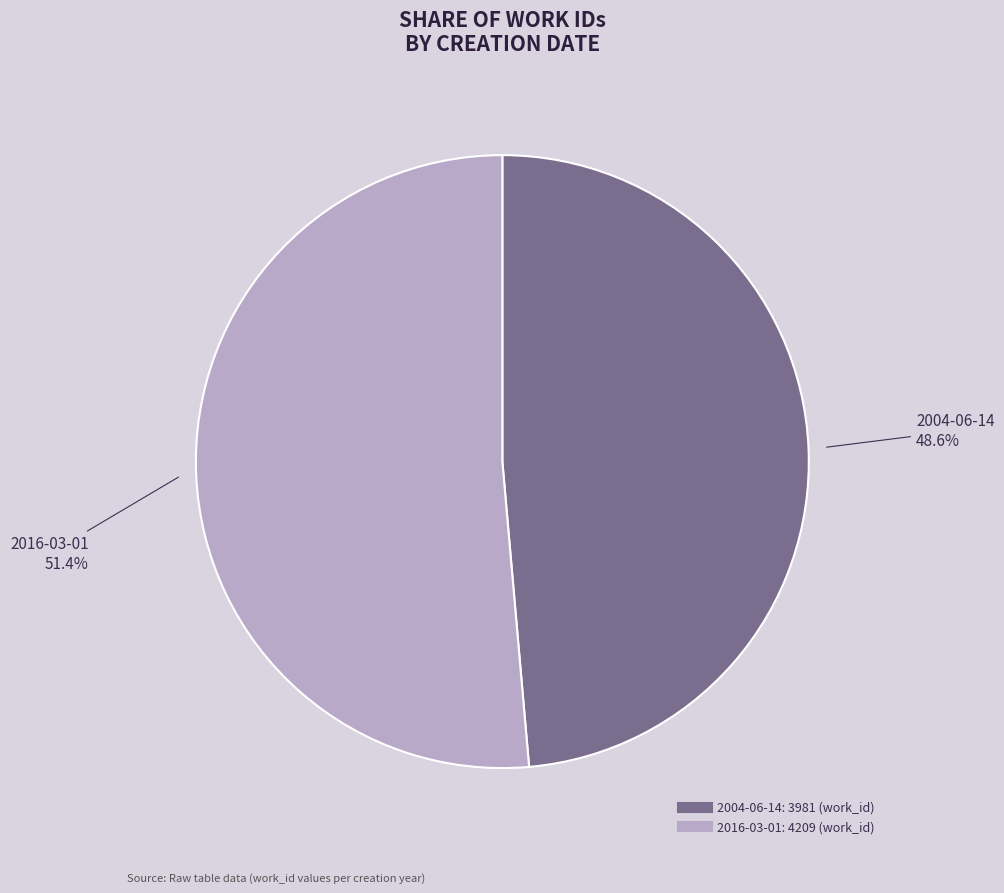

Is it true that 2016-03-01 is 51% of the pie?

True